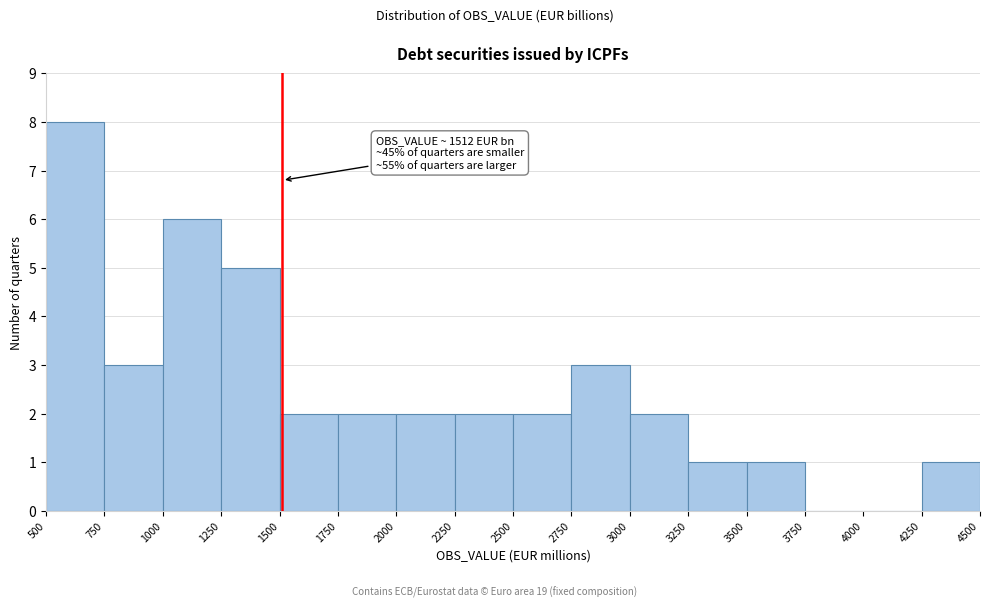

Over which range of the x-axis is the bar tallest?

500 to 750